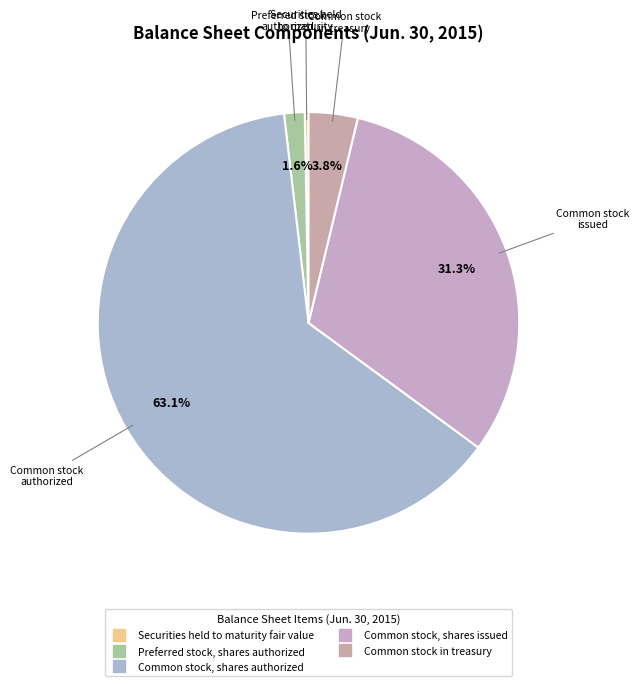

Which slice is the smallest?

Securities held to maturity fair value